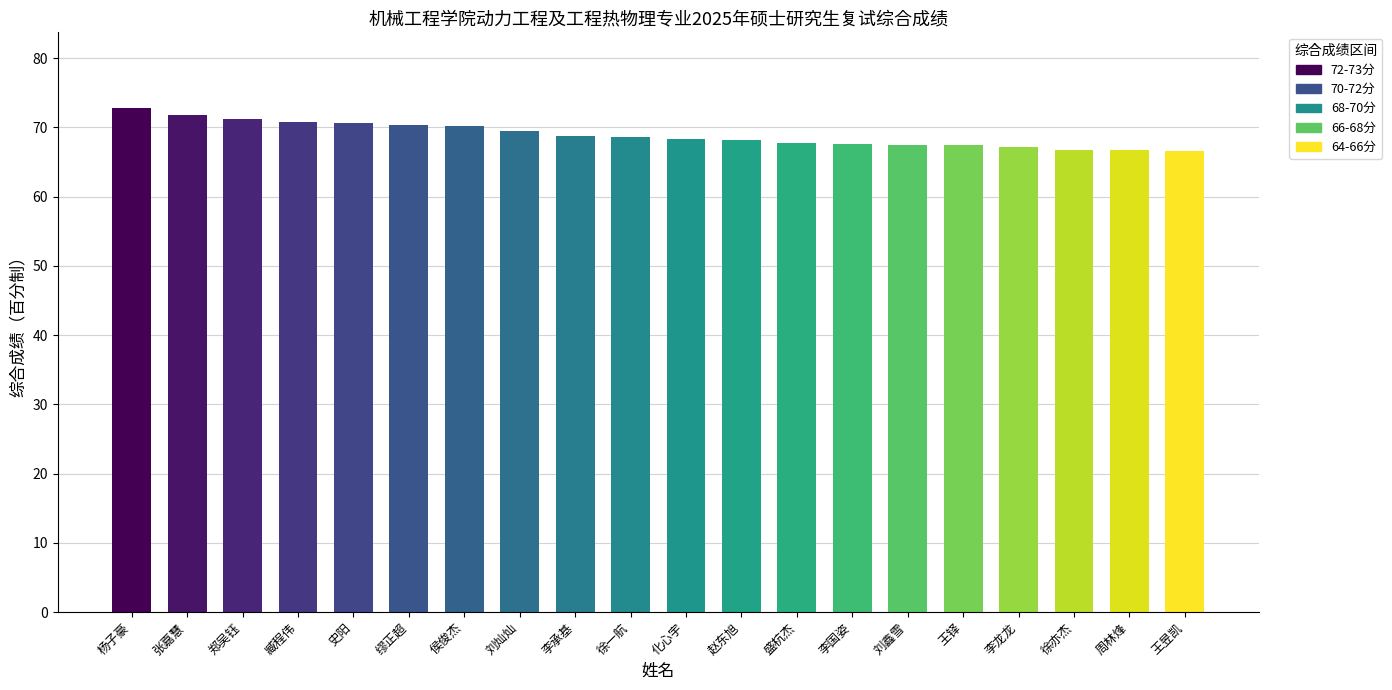

Read the value at 郑吴钰.

71.2